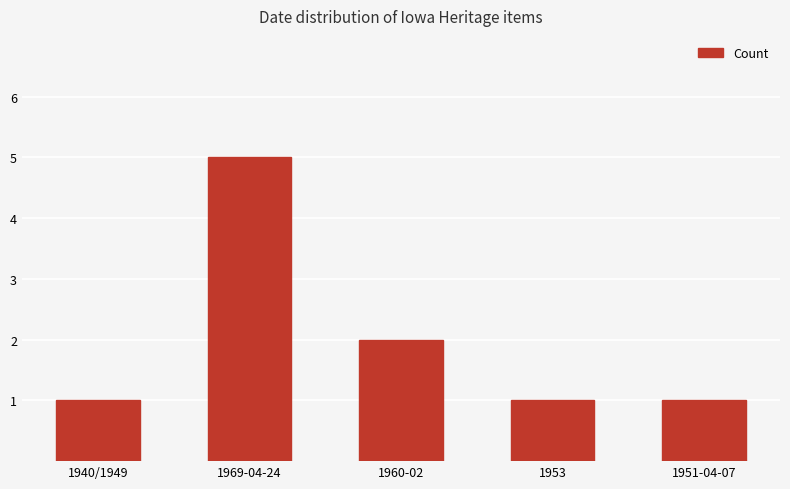

What is the change in value from 1940/1949 to 1960-02?

+1